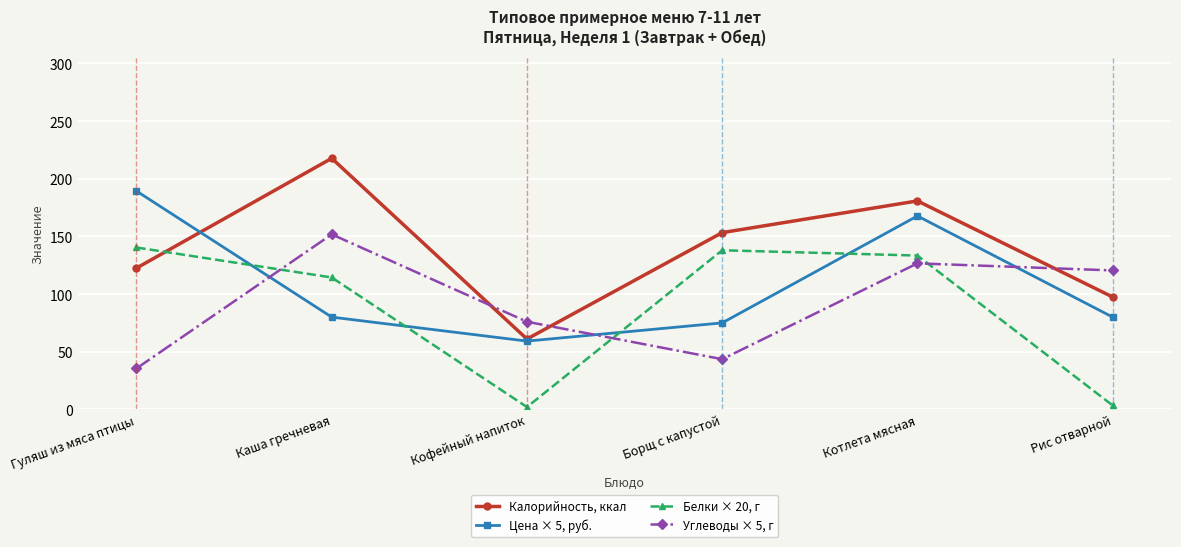

What is the total value across all series at Котлета мясная?

608.6